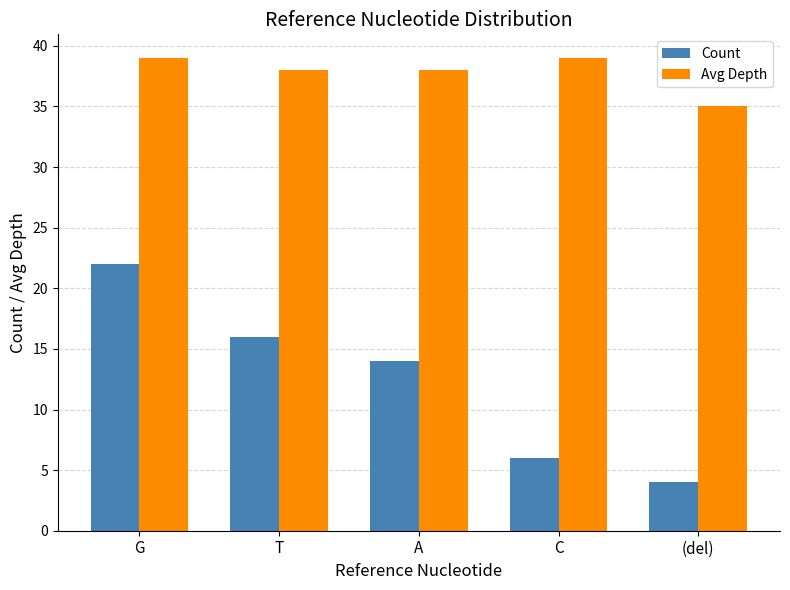

What is the sum of all Count values?

62